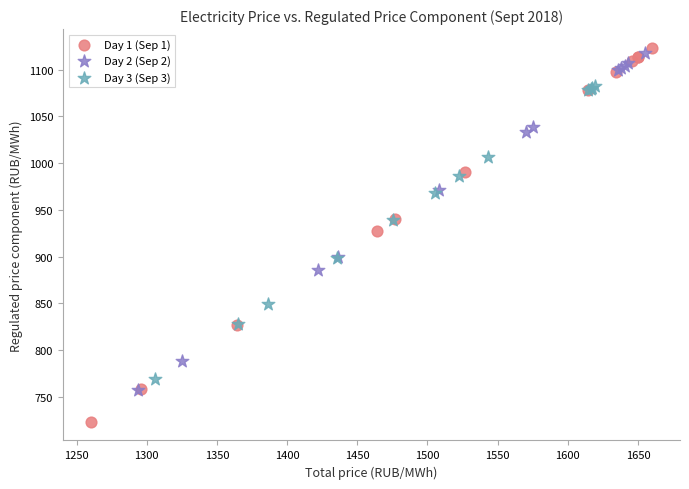

Which series contains the lowest Y value?

Day 1 (Sep 1)